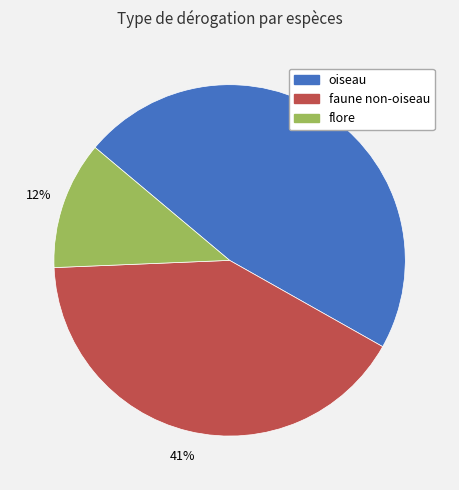

What percentage is the oiseau slice, to the nearest percent?

47%